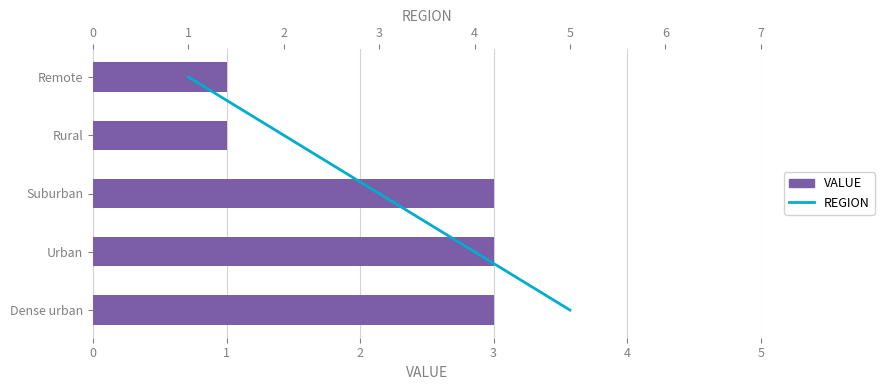

Rank the series at 0 from highest to lowest value.

VALUE, REGION